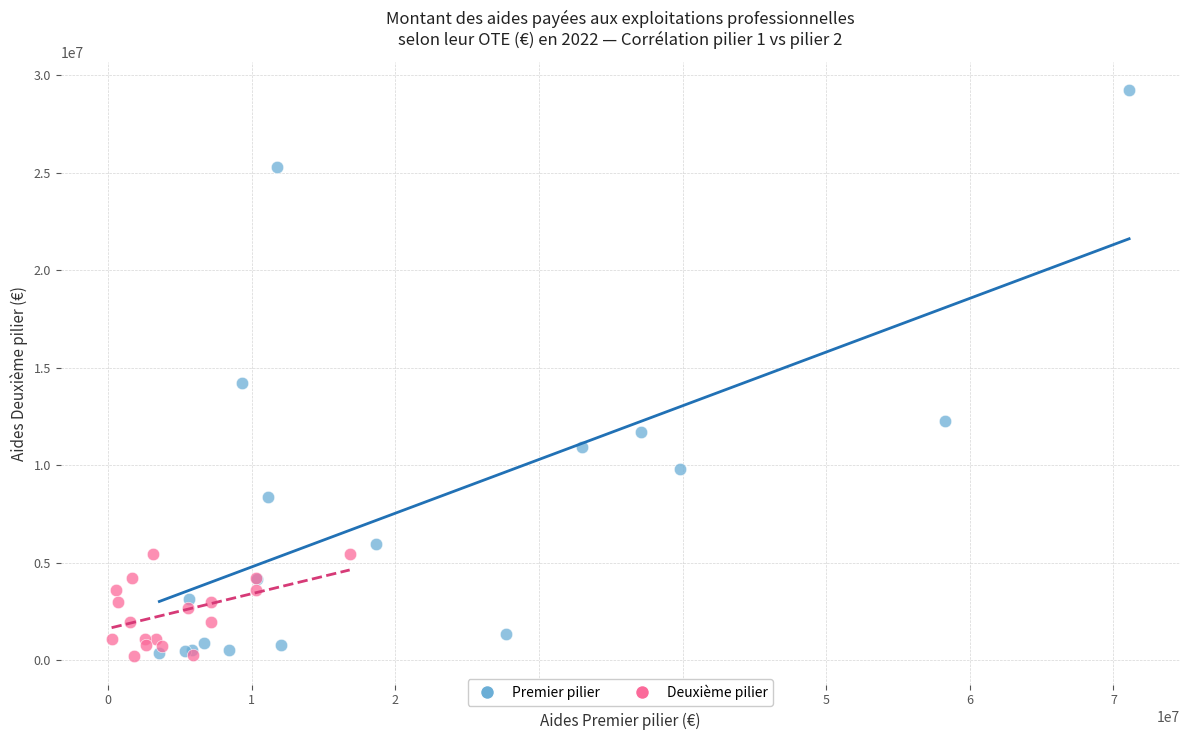

Which series has the widest spread of Y values?

Premier pilier